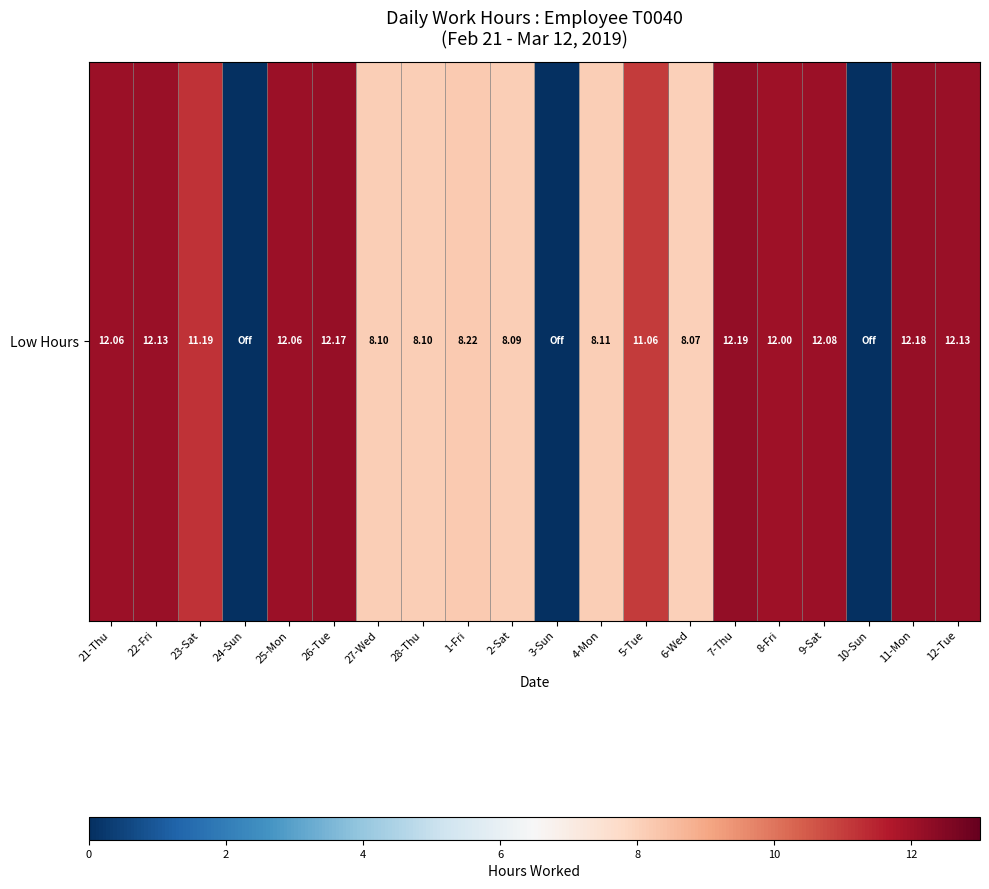

Where does the data first go above 11?

21-Thu